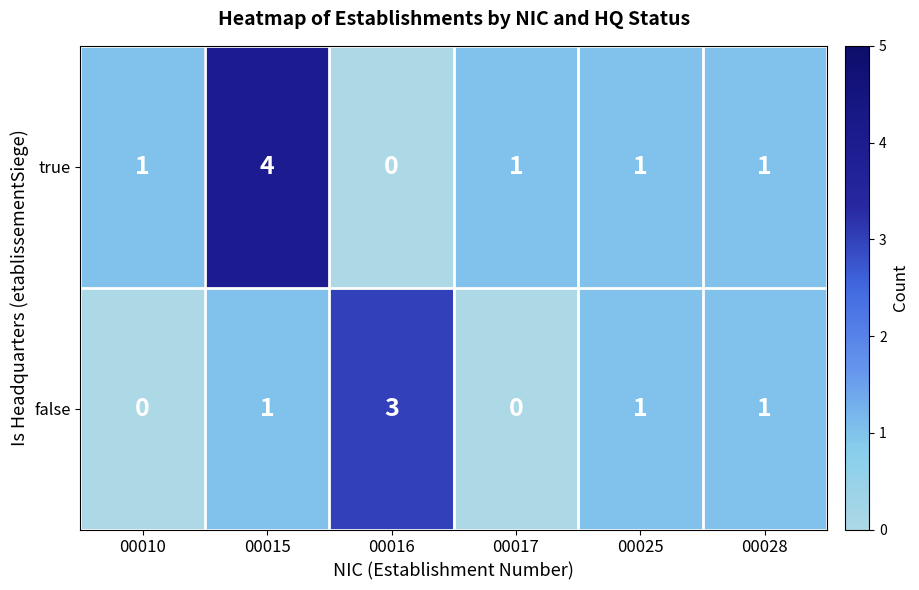

How many data points does each series have?

6